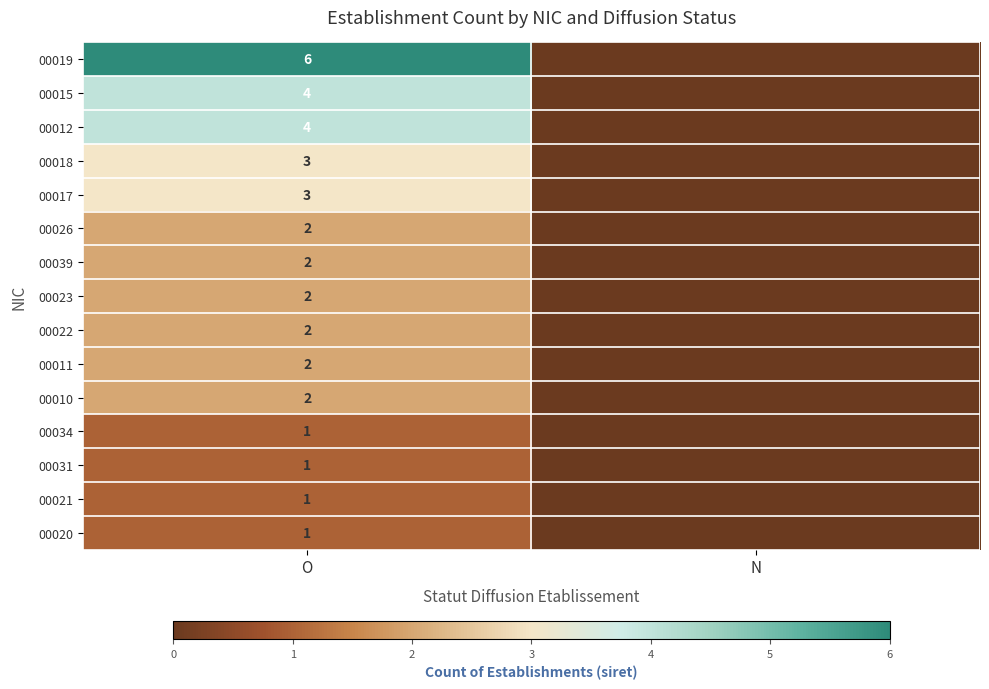

What is the spread (max minus min) of values at O?

5